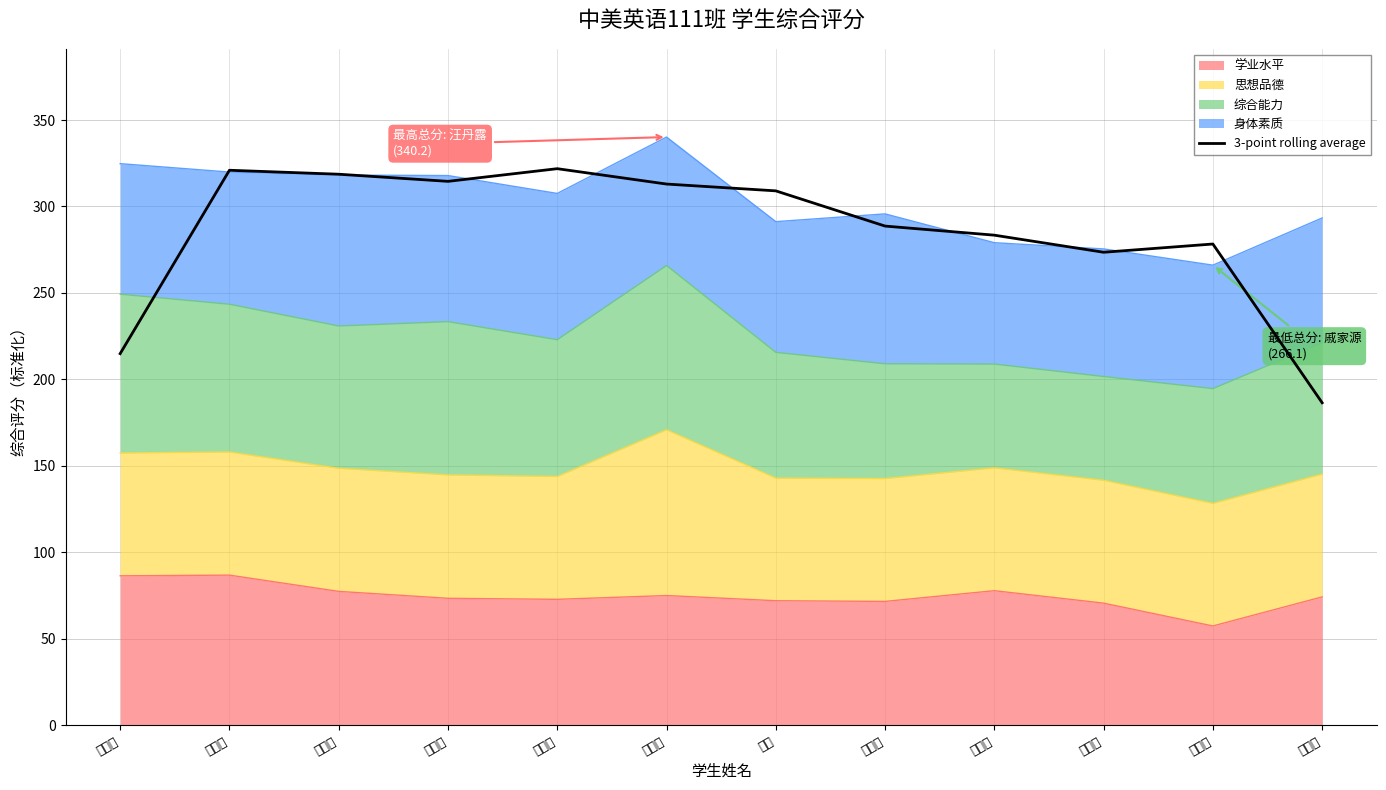

What is the minimum value shown in the chart?

186.5